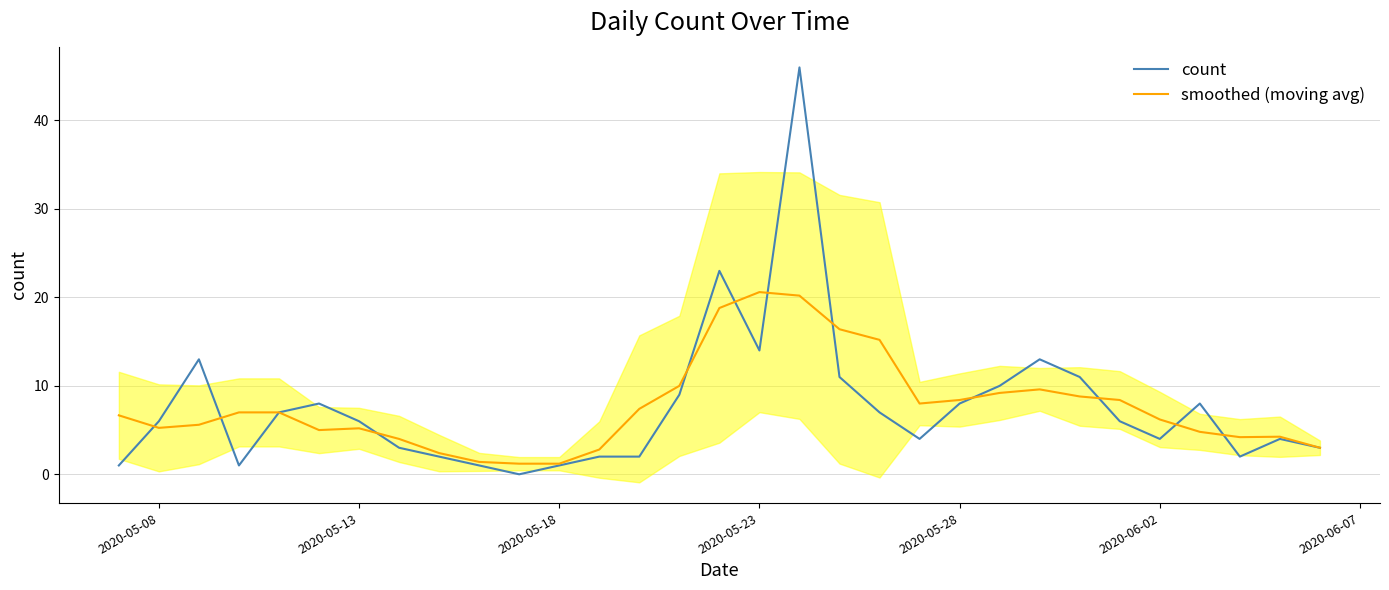

What are all the series names shown in the legend?

count, smoothed (moving avg)